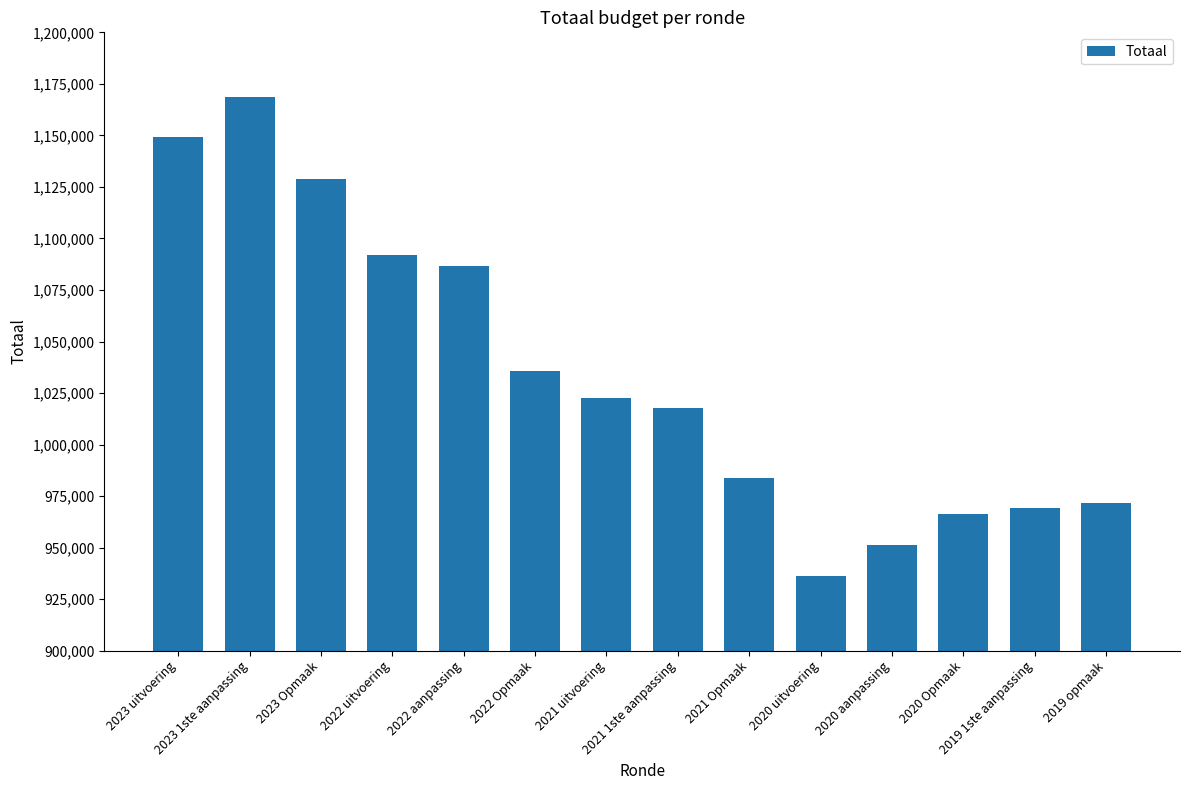

The chart shows a value of 489335 at 2019 opmaak. True or false?

False